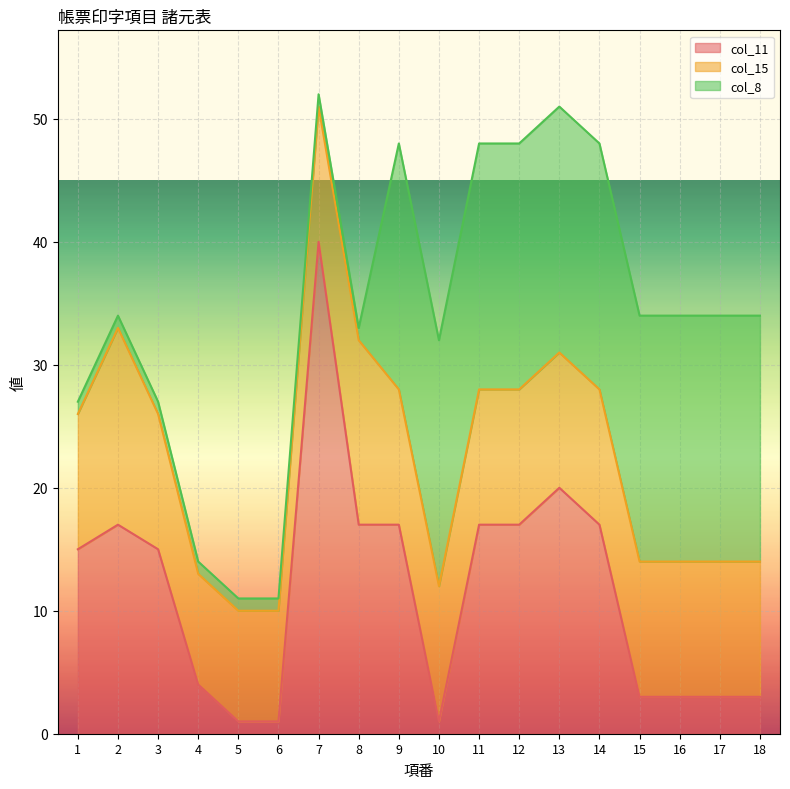

At which category does the chart reach its minimum across all series?

5